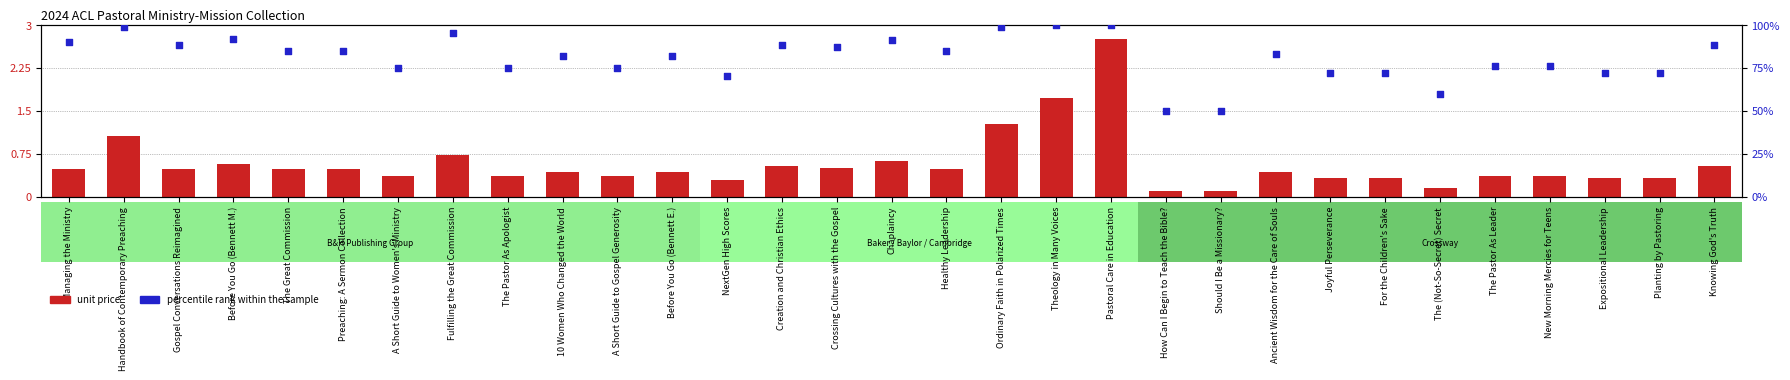

Which series contains the highest Y value?

unit price